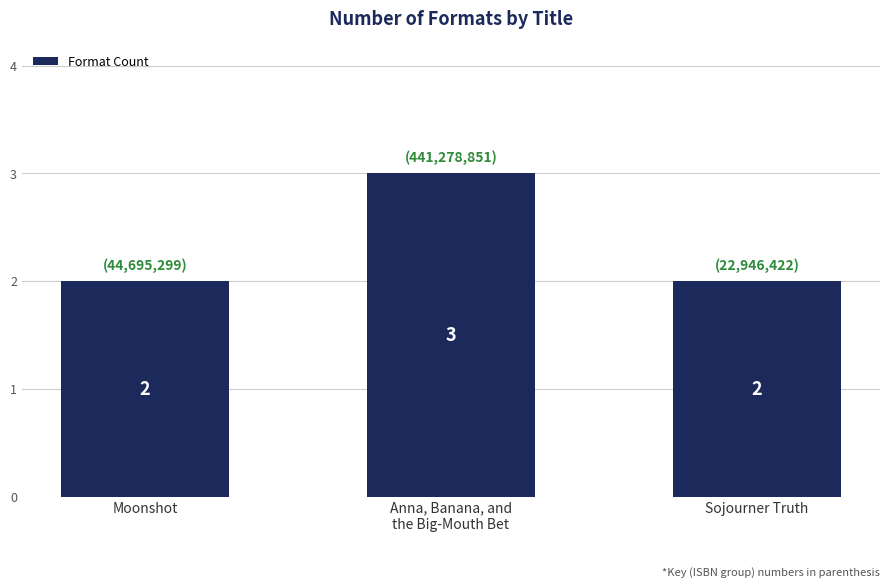

What value does the data have at Anna, Banana, and
the Big-Mouth Bet?

3